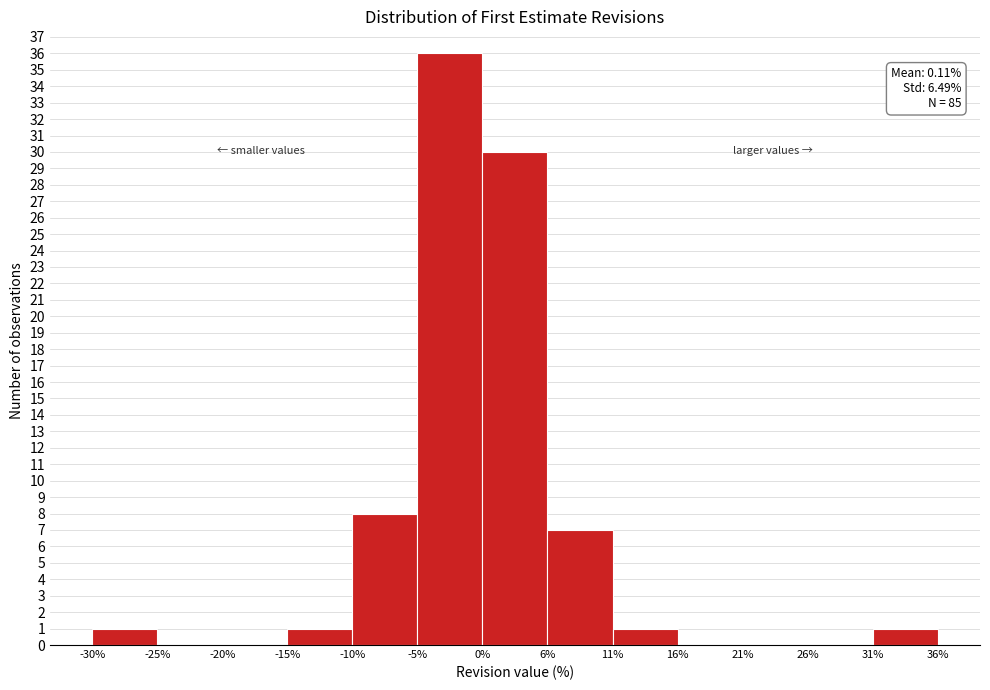

Which range on the x-axis has the tallest bar?

-5% to 0%